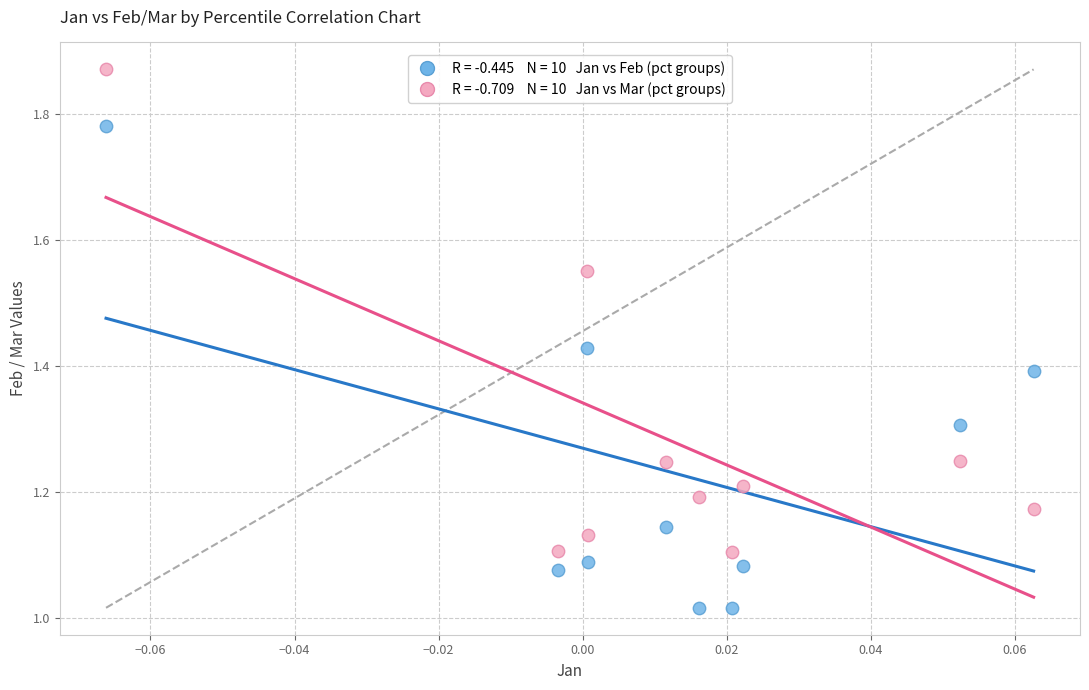

Across all data points, what is the range of Y values (max minus min)?

0.9